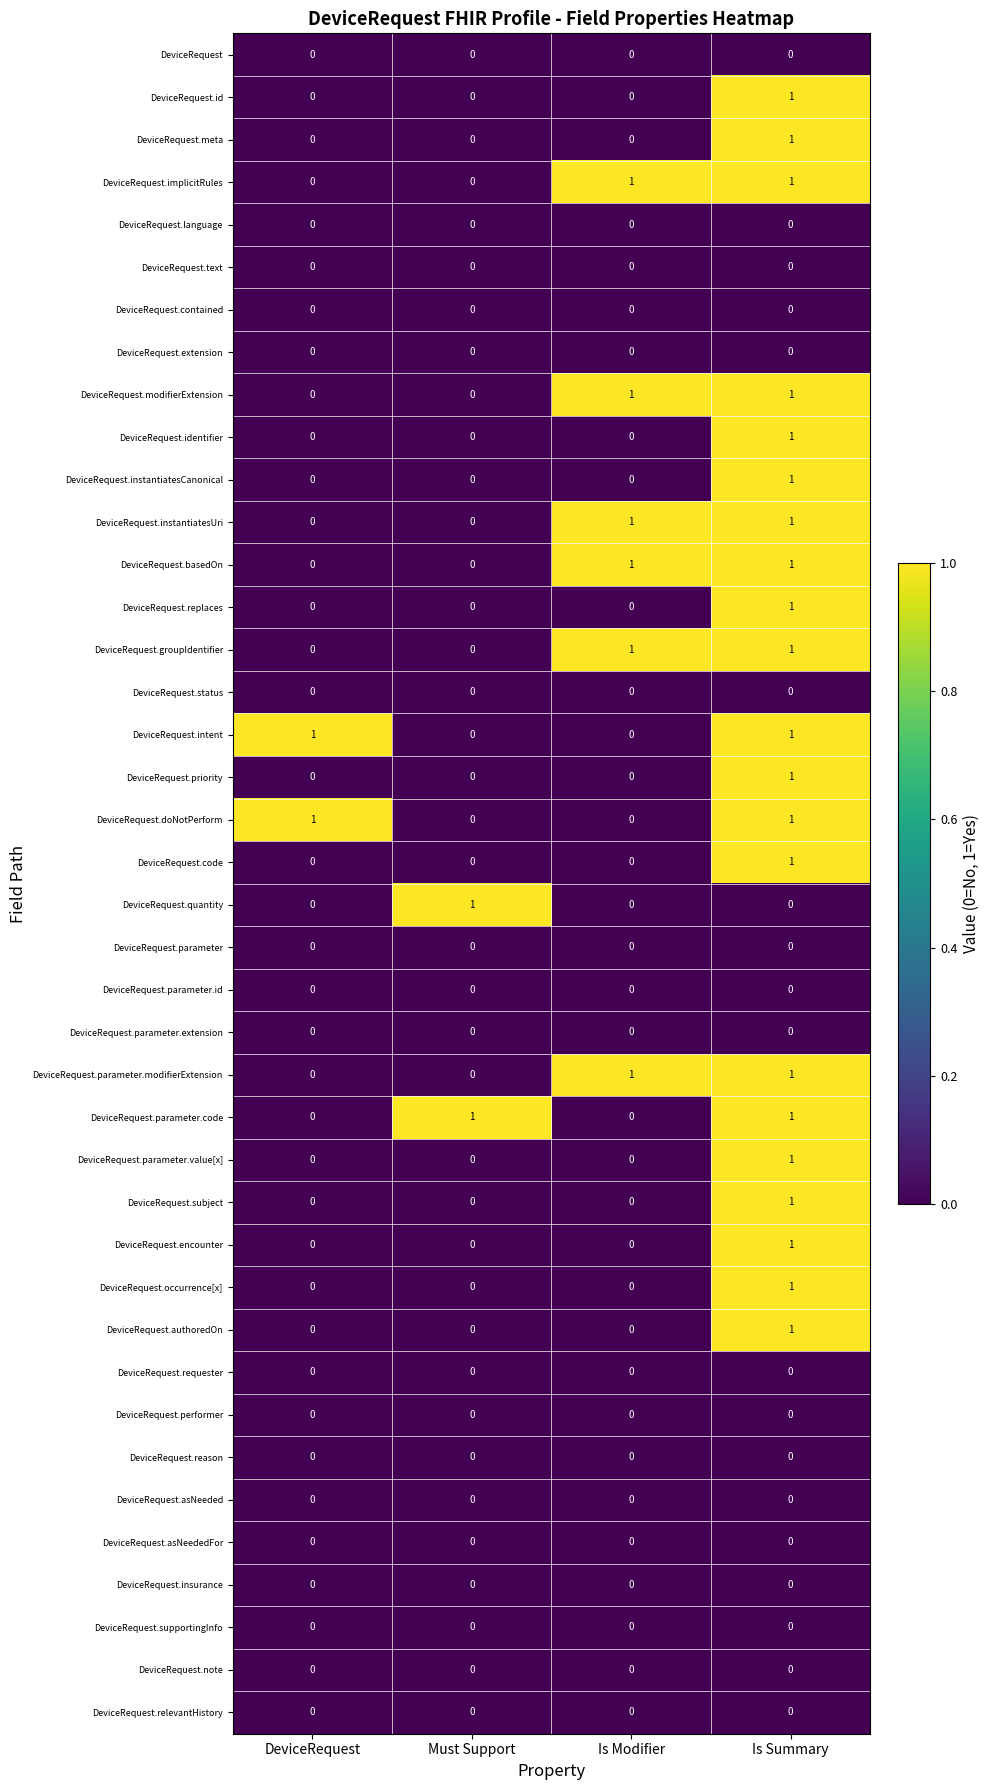

At how many categories does at least one series exceed 0?

4